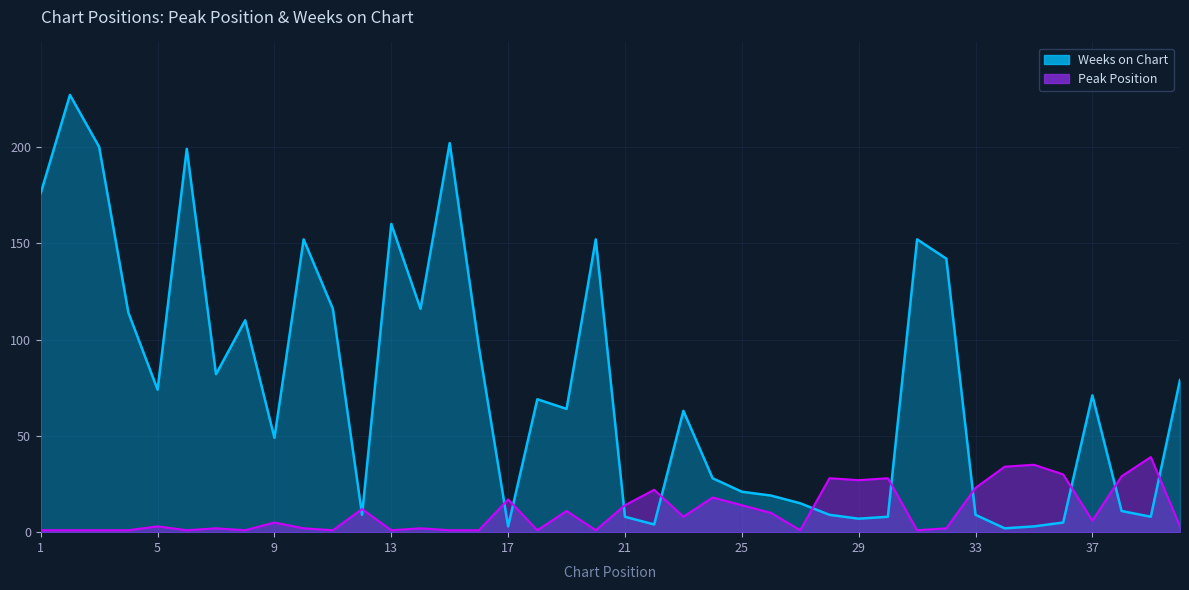

What is the minimum value for Peak Position?

1